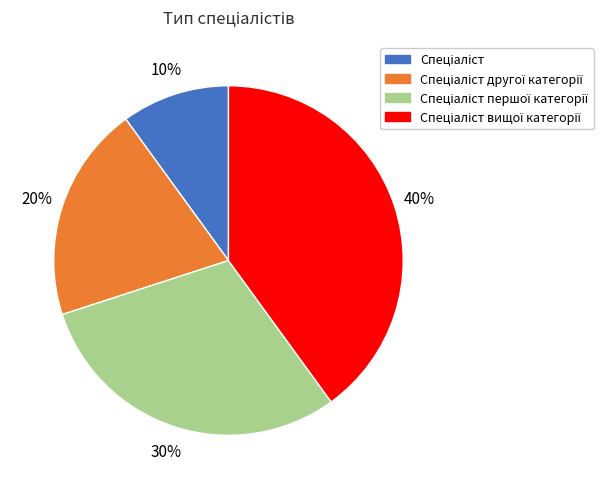

To the nearest percent, what is the average slice percentage?

25%